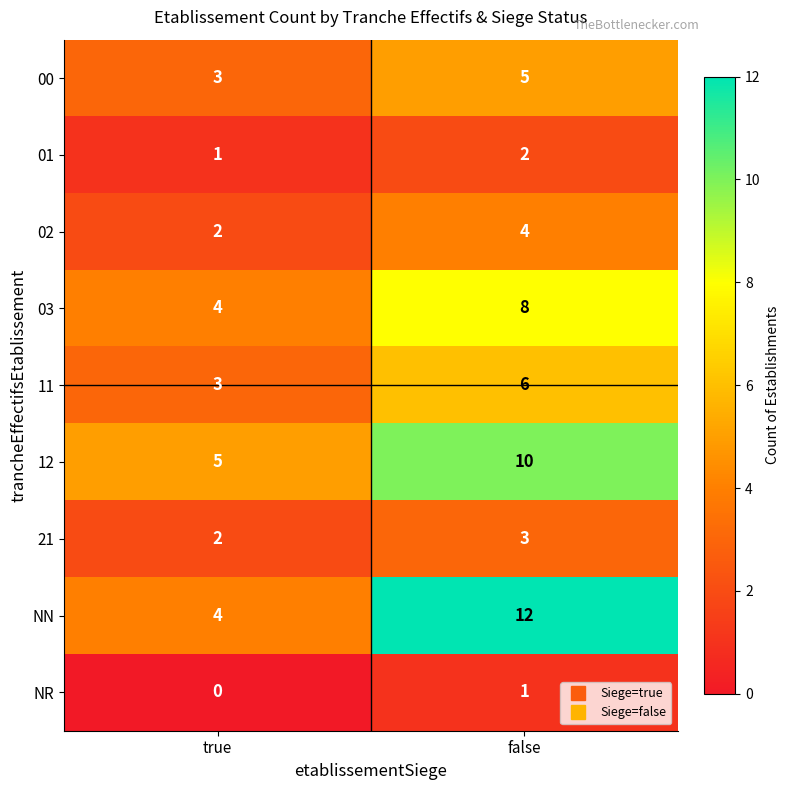

Reading right to left, list all the values displayed in this chart.

00: 5	3
01: 2	1
02: 4	2
03: 8	4
11: 6	3
12: 10	5
21: 3	2
NN: 12	4
NR: 1	0